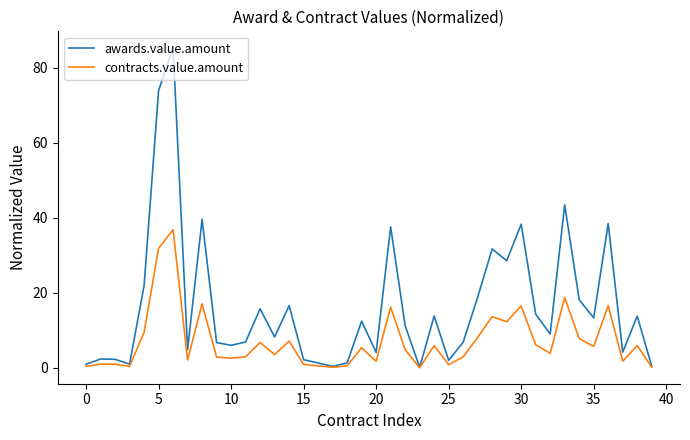

What is the sum of all contracts.value.amount values?

284.4